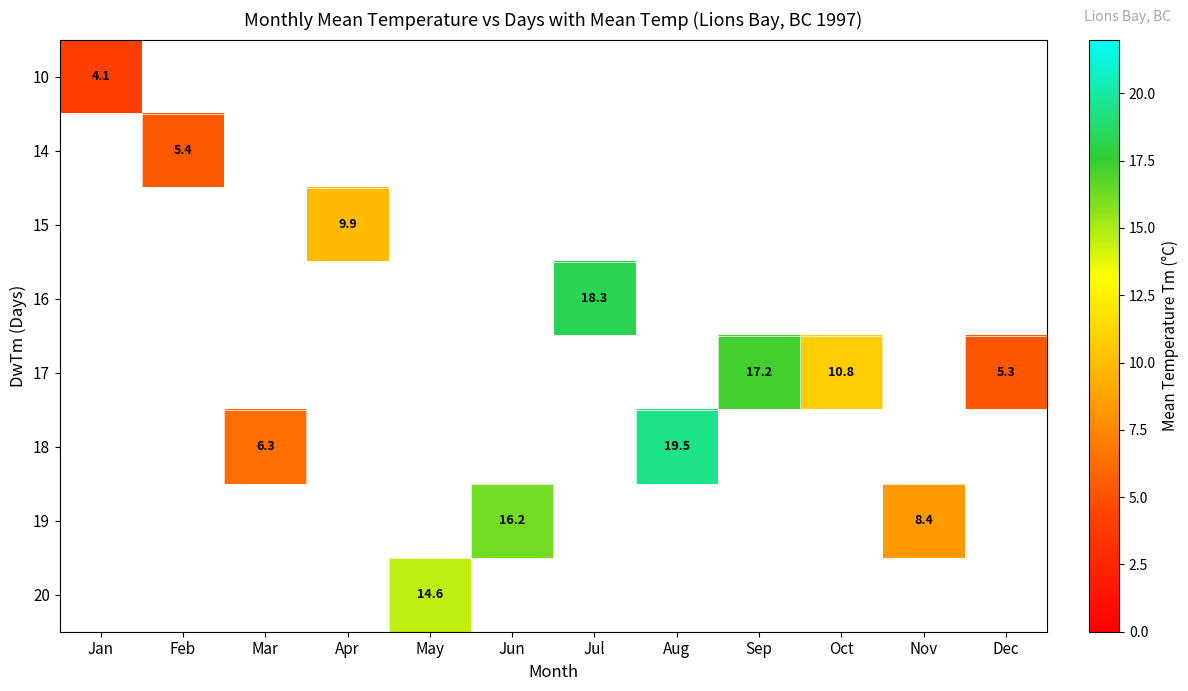

What is the maximum value shown in the chart?

19.5